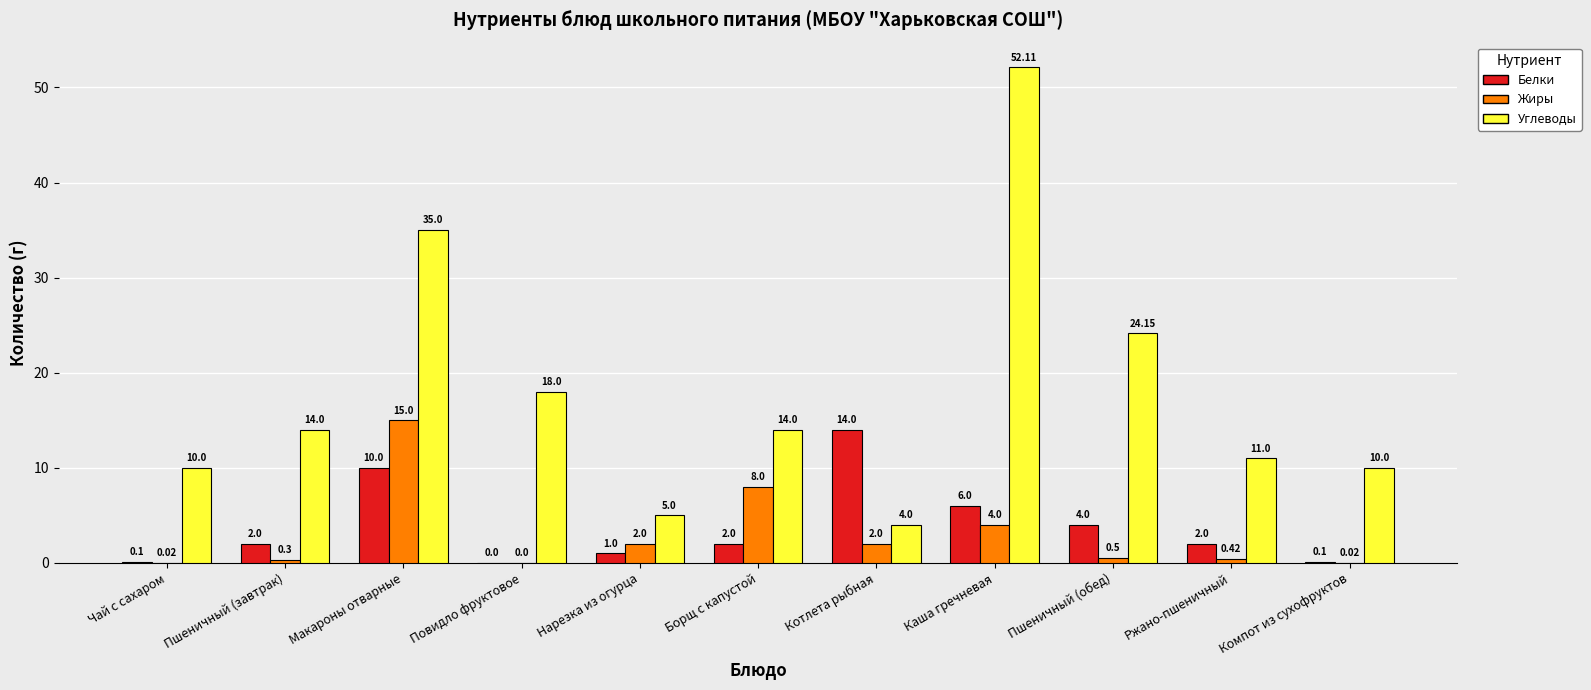

How many values in Белки are above zero?

10